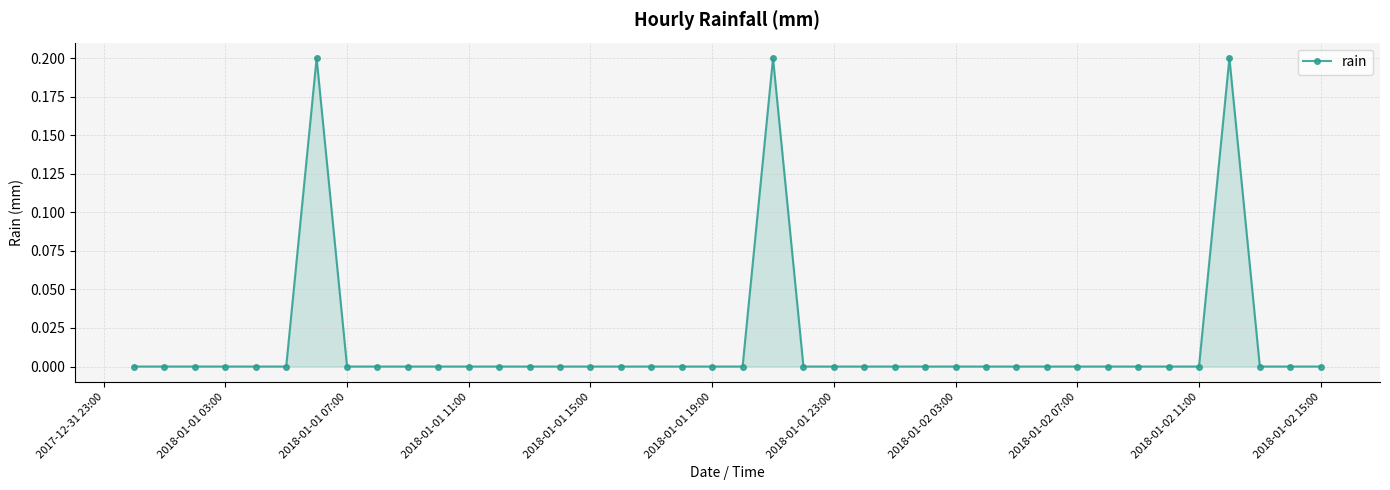

True or false: there are more than 0 points higher than both neighbors.

True